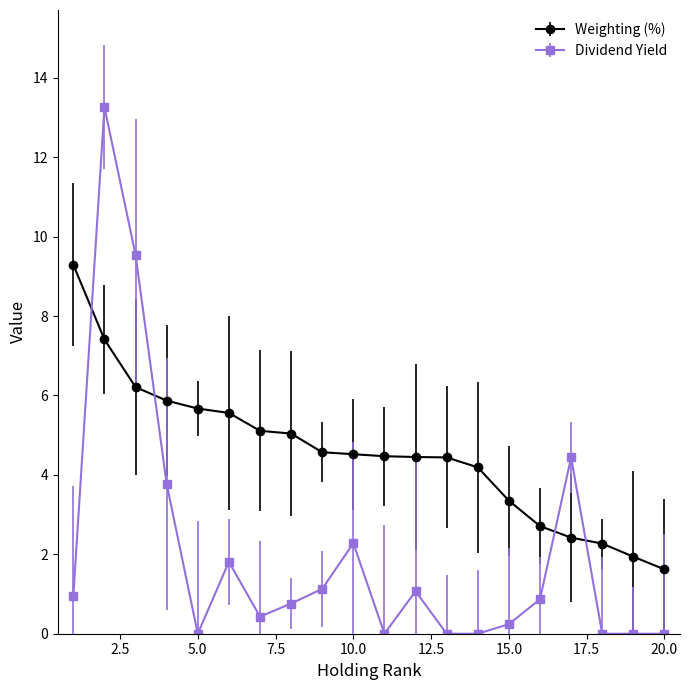

What is the value of the Weighting (%) point at the 18th from the left?

2.3